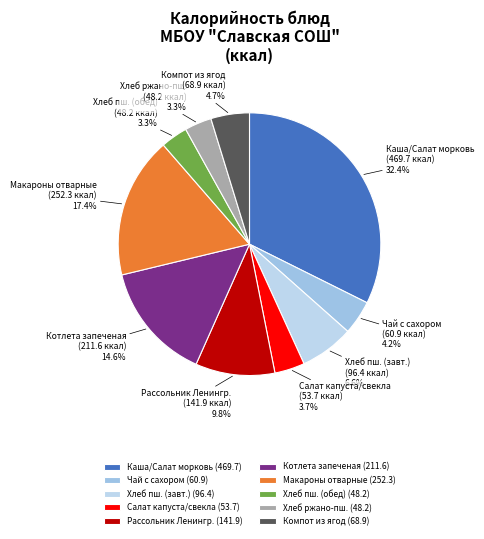

What percentage is NOT represented by Хлеб пш. (обед)?

96.7%